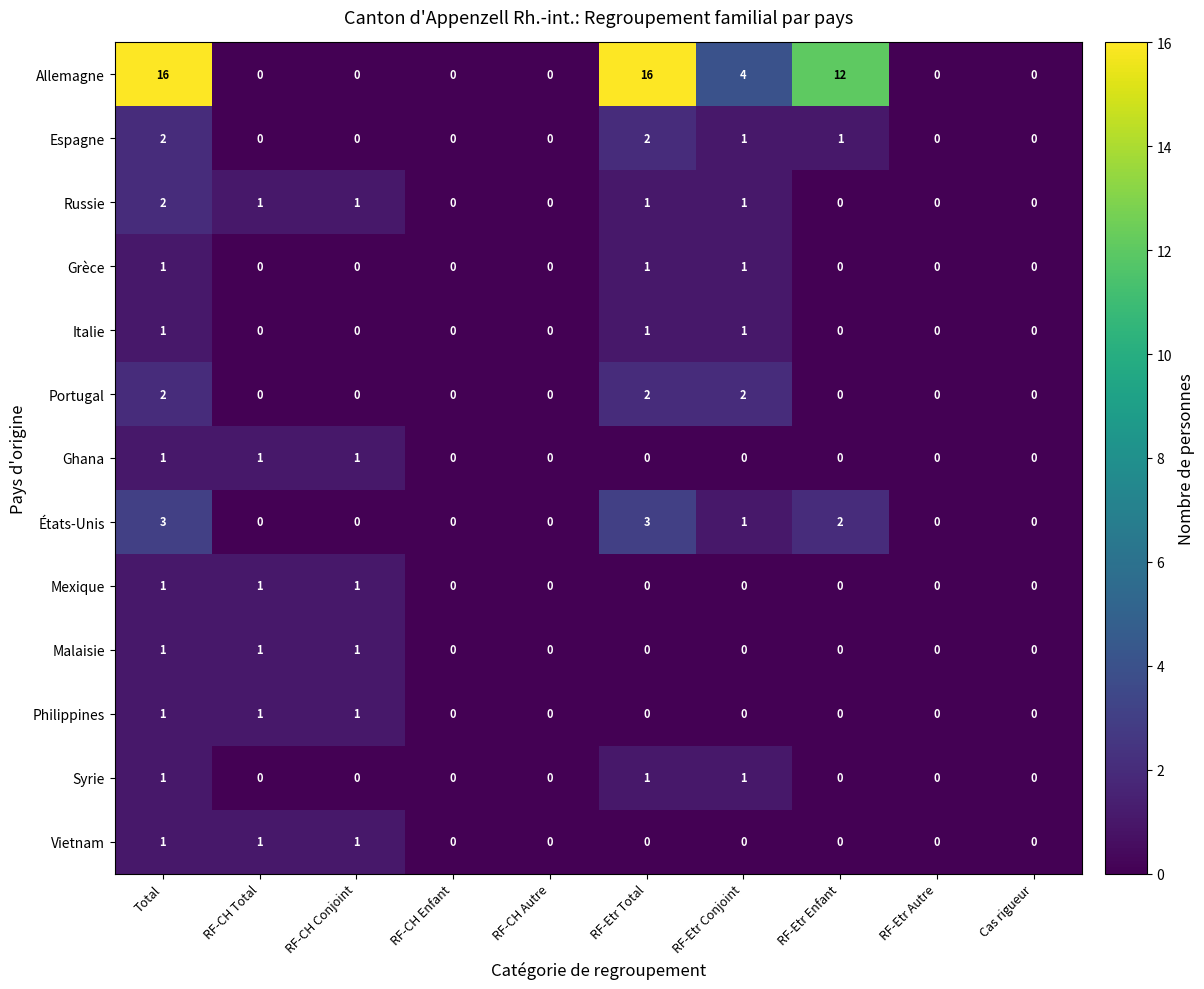

Which series has the largest range (max minus min)?

Allemagne